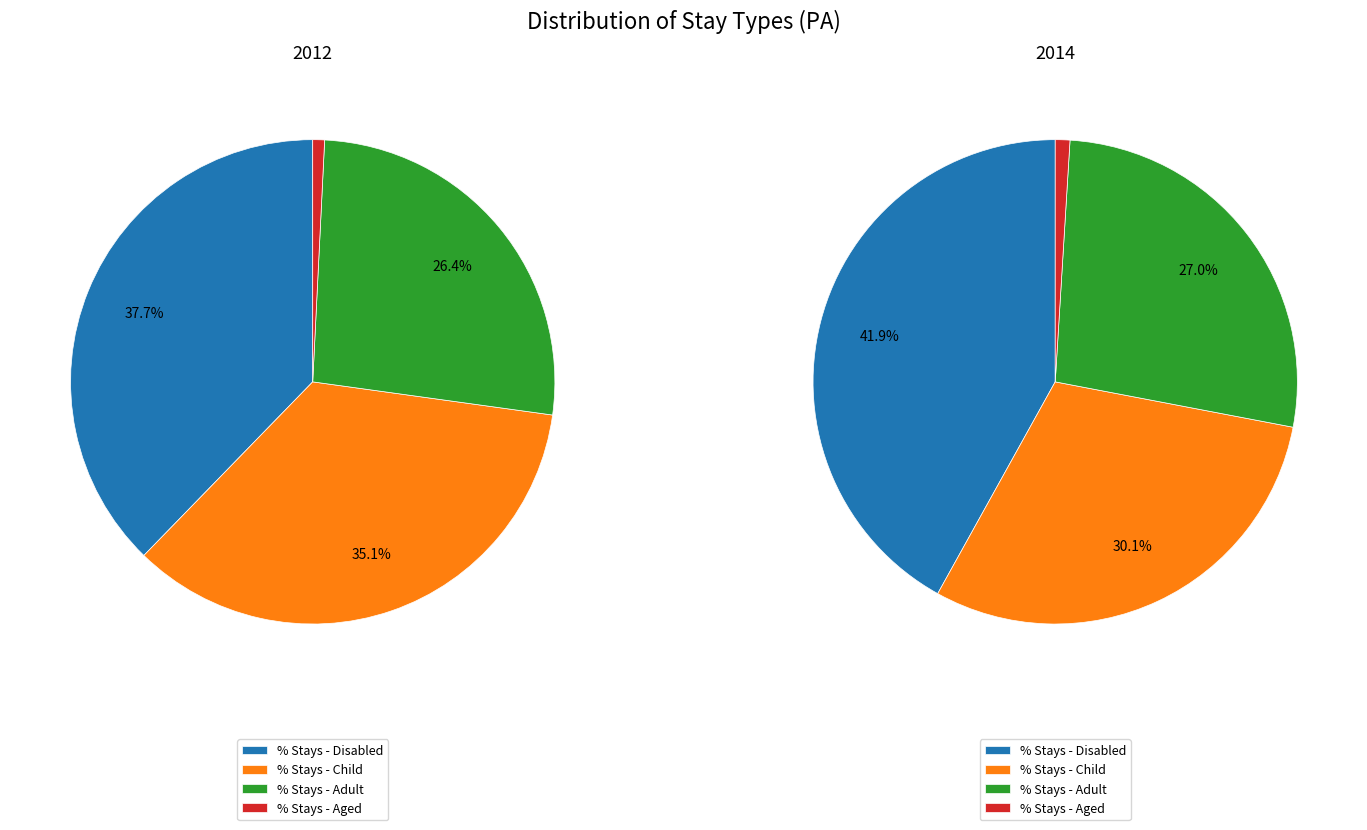

What is the largest slice in the pie chart?

% Stays - Disabled